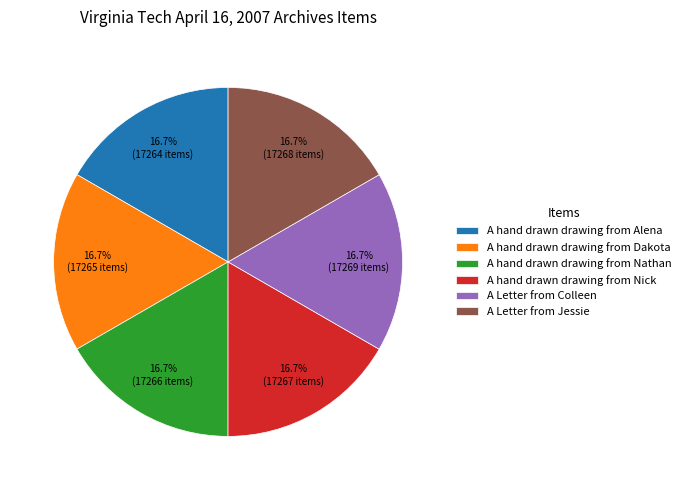

Approximately how many times larger is the value at A hand drawn drawing from Dakota compared to A Letter from Colleen?

1.0